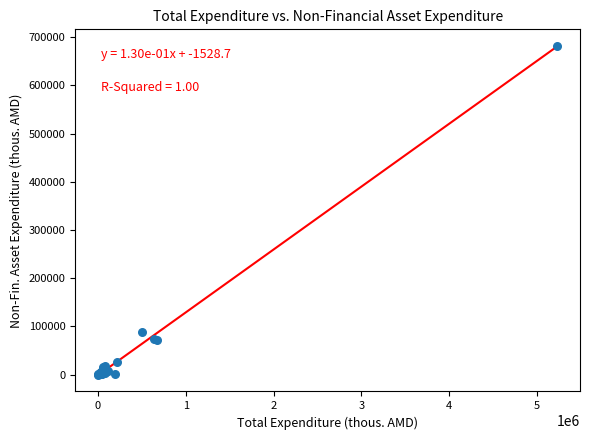

What Y value in the scatter plot is closest to 341052?

87826.6